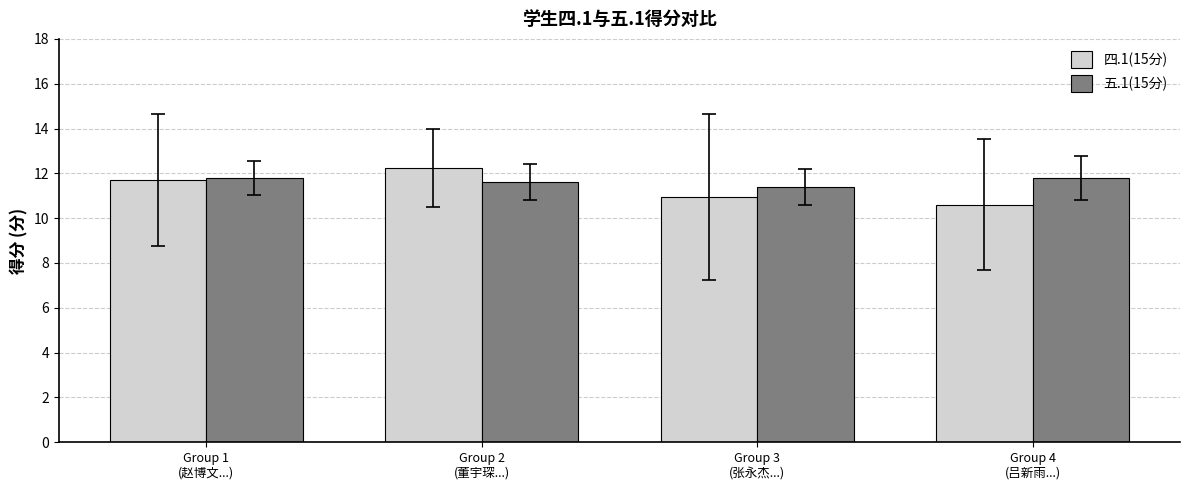

Which series has the widest spread of values?

四.1(15分)